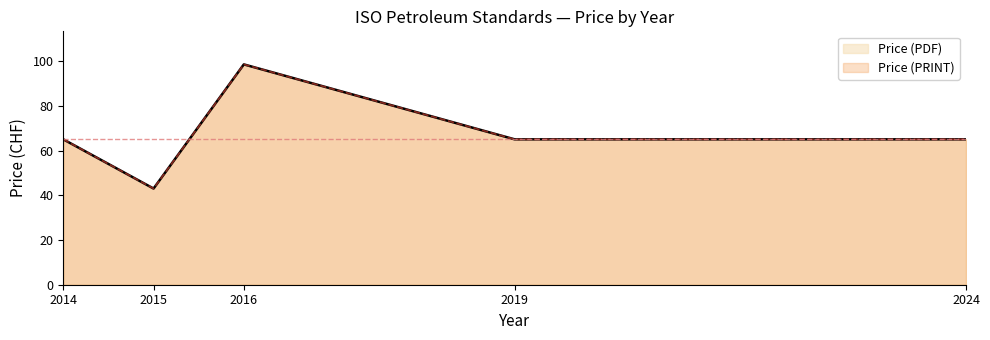

True or false: Price (PRINT) has a value of 44 at 2019.

False